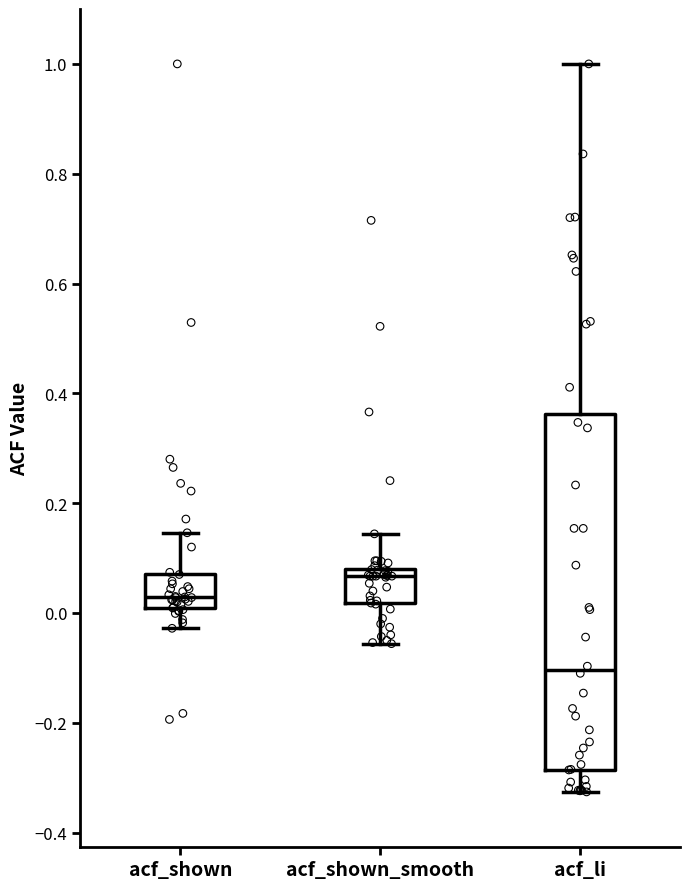

Reading left to right, read every box against the y-axis: the position of its median line, the range the box covers, and the ends of its whiskers. The values are not printed on the chart, so give them approximately, as read against the axis.

acf_shown: median 0.02, box 0.00 to 0.08, whiskers -0.02 to 0.14
acf_shown_smooth: median 0.06, box 0.02 to 0.08, whiskers -0.06 to 0.14
acf_li: median -0.10, box -0.28 to 0.36, whiskers -0.32 to 1.00